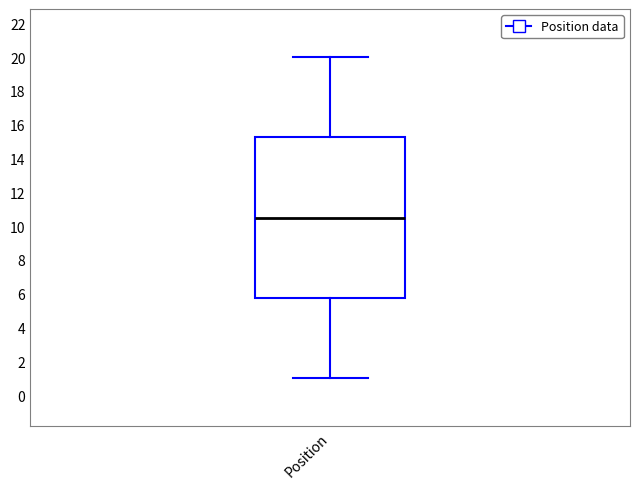

Transcribe this box plot: give where the median line is, the range the box spans, and where the two whiskers end, as read against the y-axis. The values are not printed on the chart, so give them approximately, as read against the axis.

median 10.6, box 5.8 to 15.2, whiskers 1.0 to 20.0